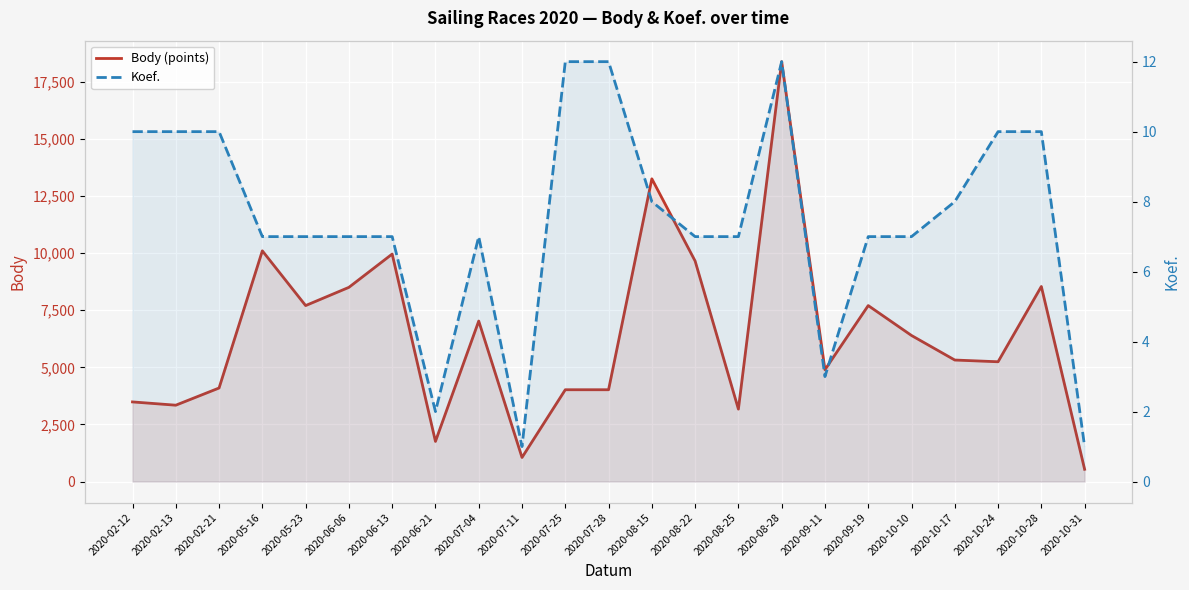

True or false: Koef. and Body (points) cross at least once.

False